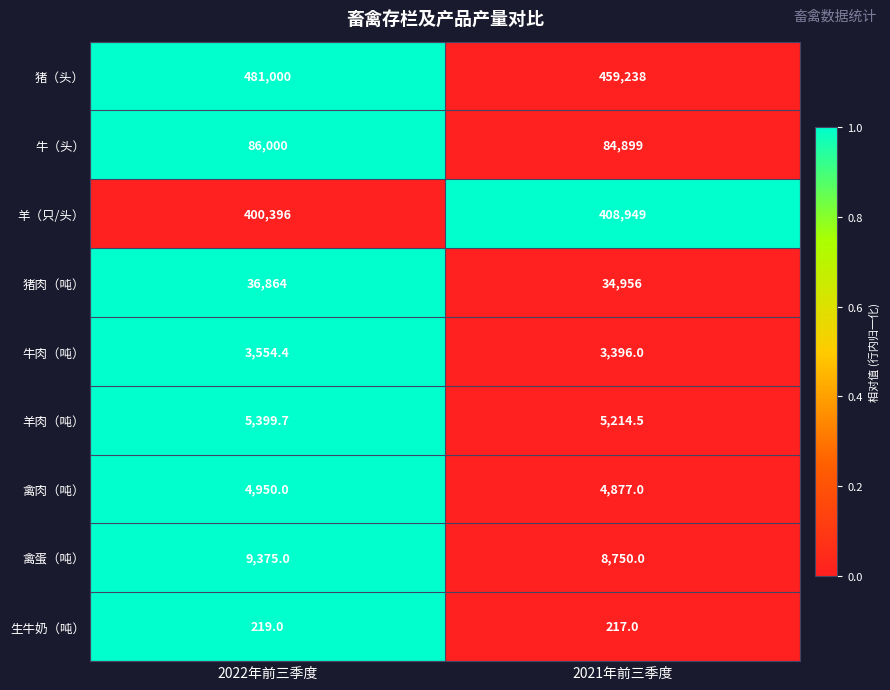

True or false: 禽蛋（吨） has a value of 2447.8 at 2022年前三季度.

False